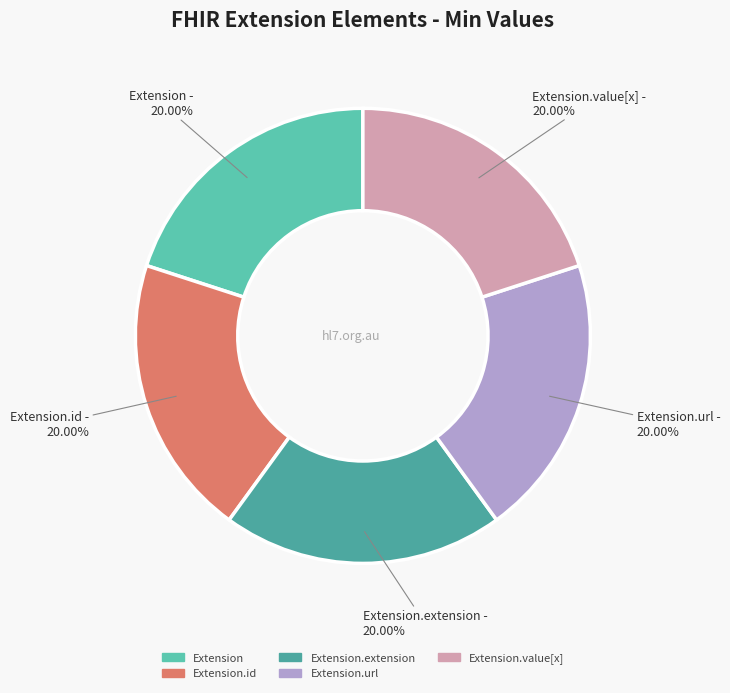

How many slices are in this pie chart?

5